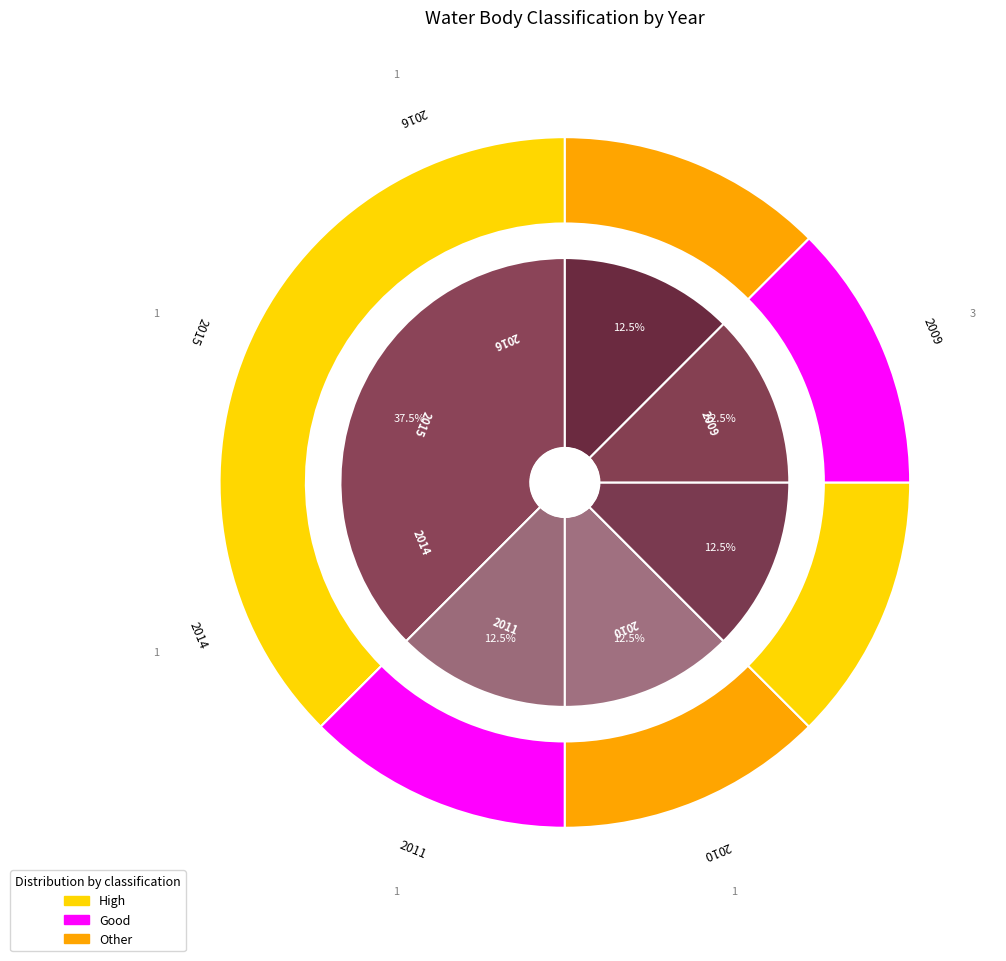

To the nearest percent, what percentage of the pie is 2016?

12%